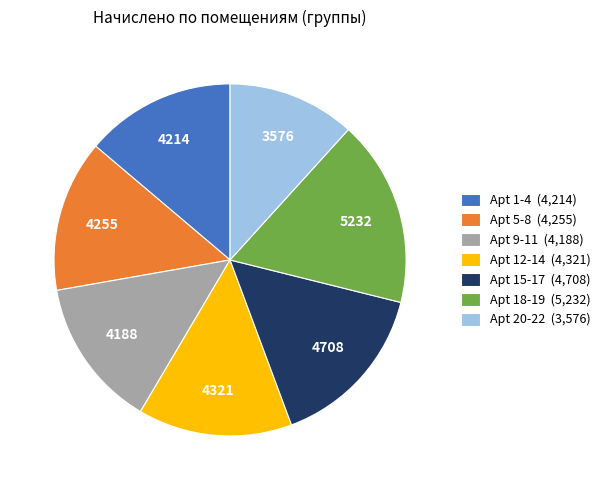

What is the smallest slice in the pie chart?

Apt 20-22 (3,576)